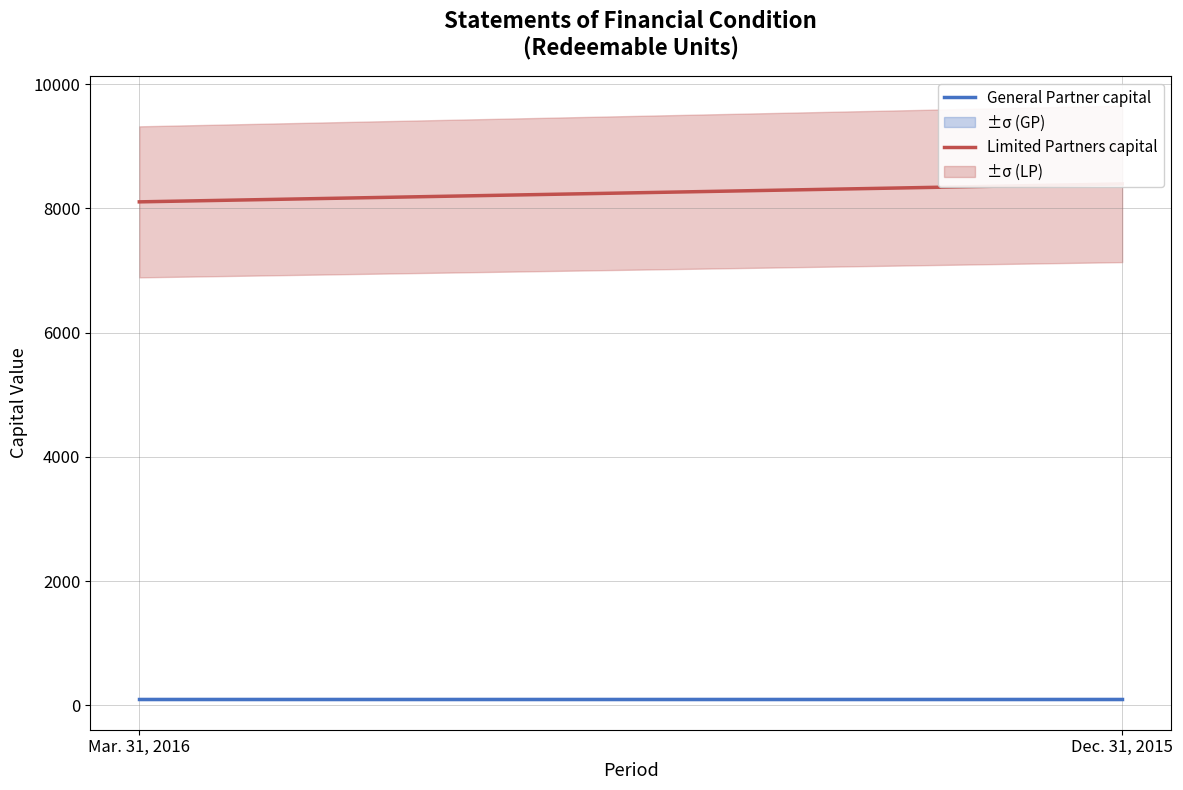

What is the average value of the Limited Partners capital series?

8249.9